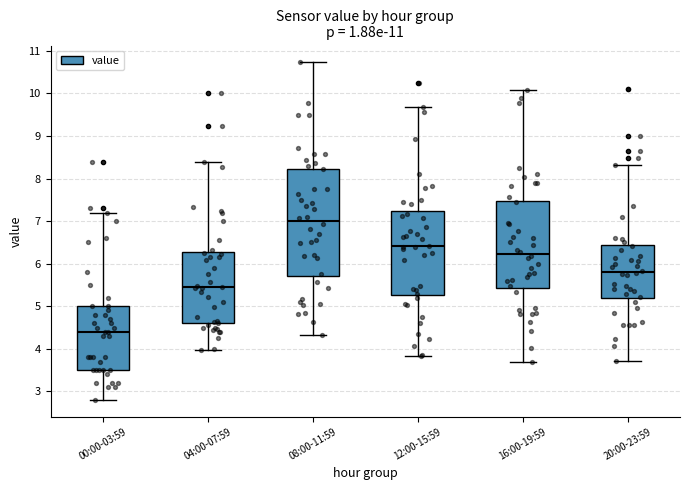

Reading left to right, read every box against the y-axis: the position of its median line, the range the box covers, and the ends of its whiskers. The values are not printed on the chart, so give them approximately, as read against the axis.

00:00-03:59: median 4.4, box 3.5 to 5.0, whiskers 2.8 to 7.2
04:00-07:59: median 5.4, box 4.6 to 6.3, whiskers 4.0 to 8.4
08:00-11:59: median 7.0, box 5.7 to 8.2, whiskers 4.3 to 10.7
12:00-15:59: median 6.4, box 5.3 to 7.2, whiskers 3.8 to 9.7
16:00-19:59: median 6.2, box 5.4 to 7.5, whiskers 3.7 to 10.1
20:00-23:59: median 5.8, box 5.2 to 6.4, whiskers 3.7 to 8.3